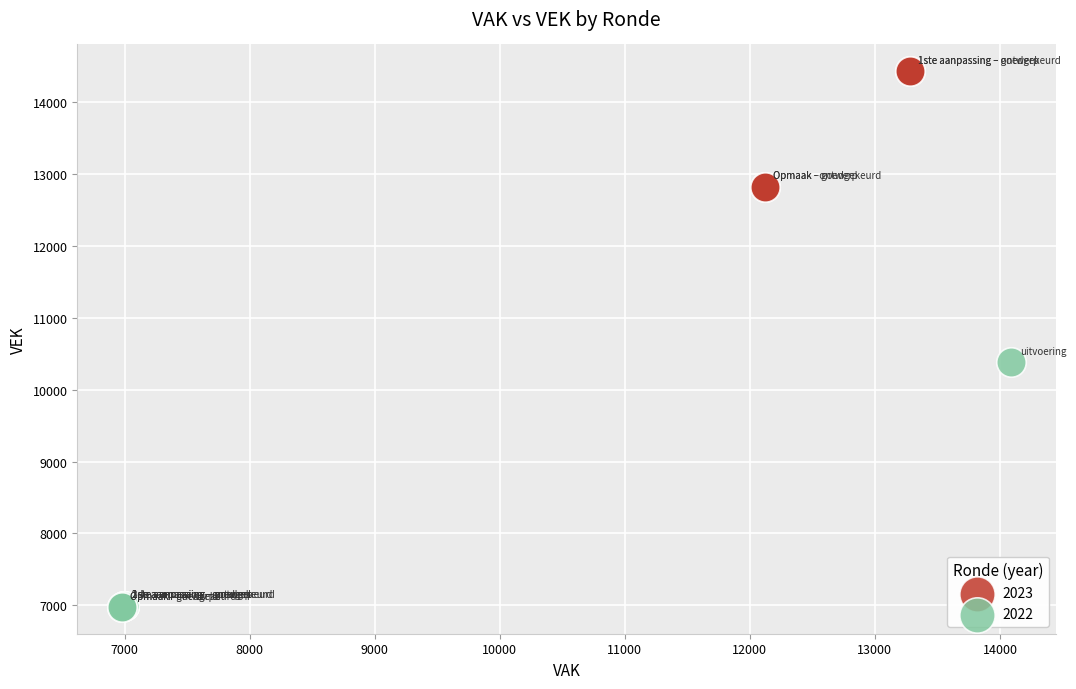

Which series contains the lowest Y value?

2022